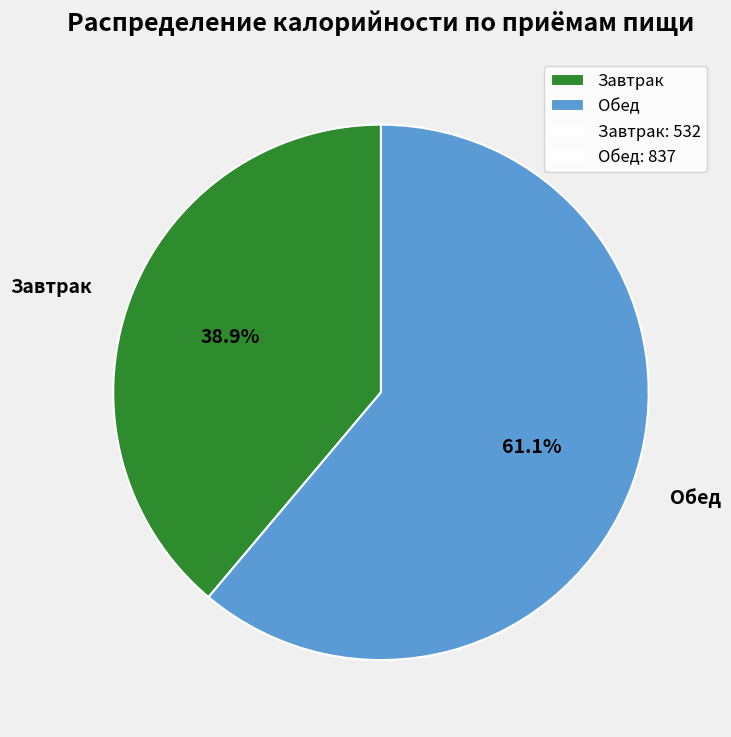

What percentage is the Обед slice, to the nearest percent?

61%